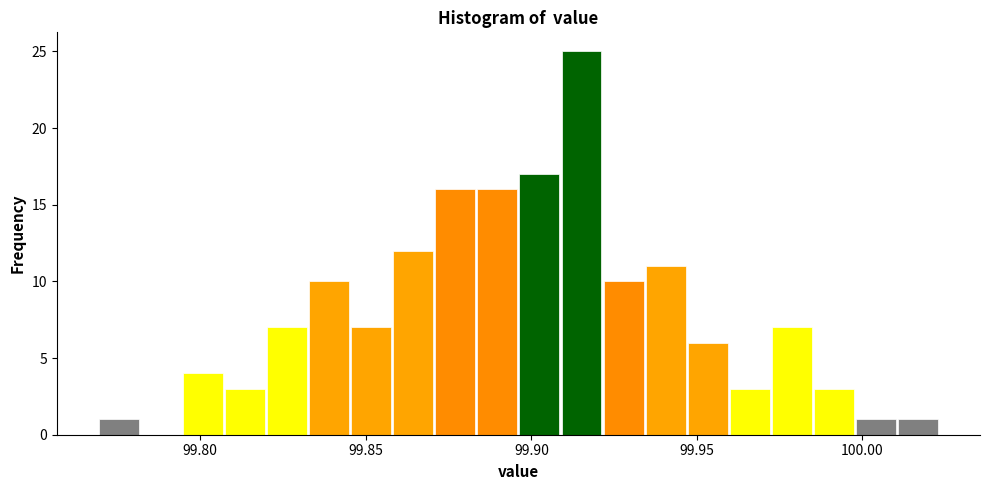

Read against the x-axis, roughly where is the centre of the tallest bar?

99.915